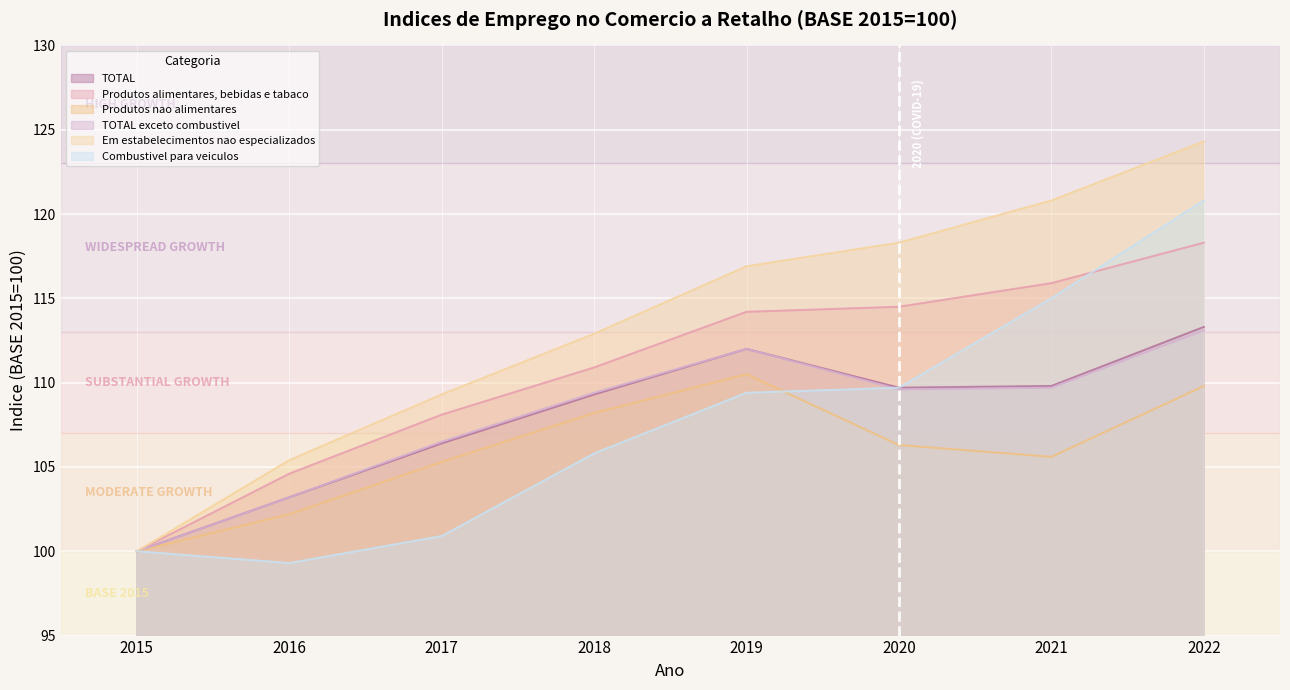

How many values in the TOTAL series are below 109?

3